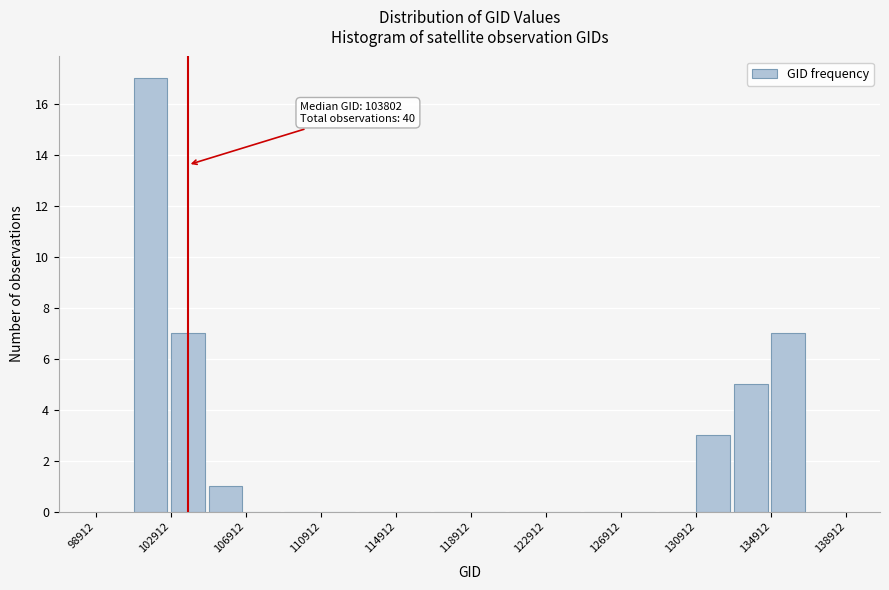

Which range on the x-axis has the tallest bar?

101000 to 103000